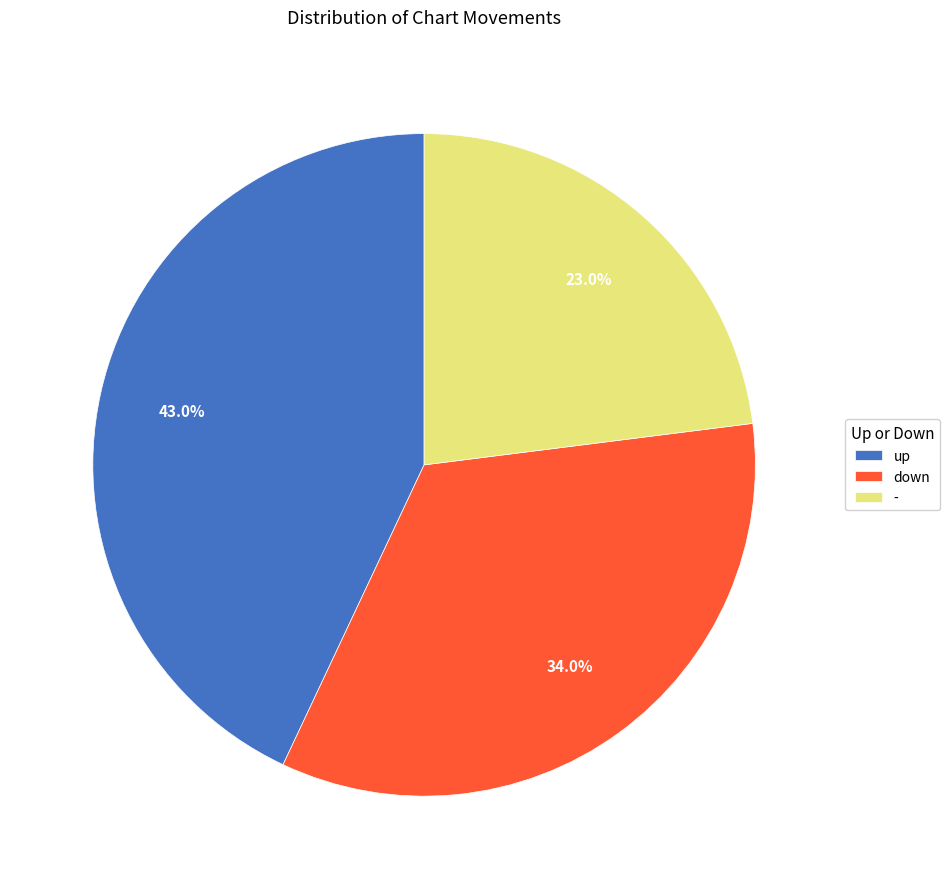

Which has a higher value, - or down?

down